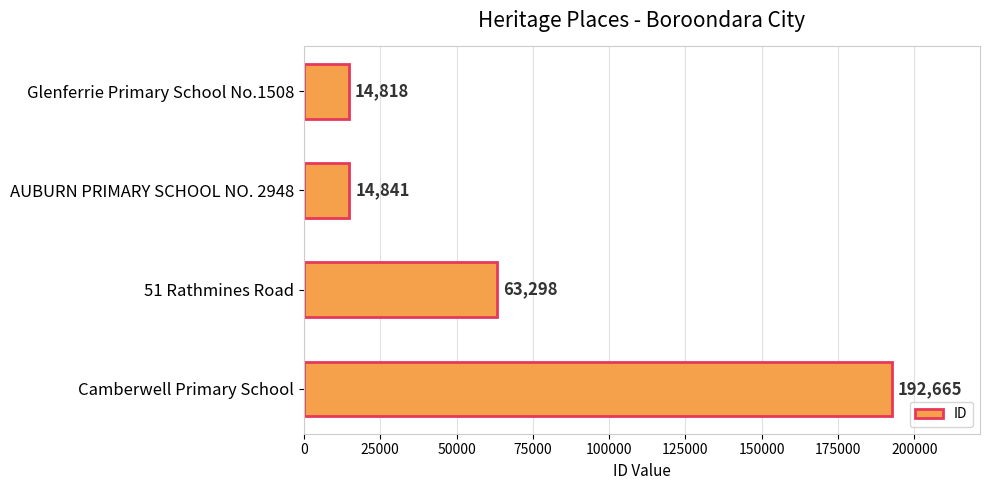

List the labels in order of value, smallest first.

Glenferrie Primary School No.1508, AUBURN PRIMARY SCHOOL NO. 2948, 51 Rathmines Road, Camberwell Primary School